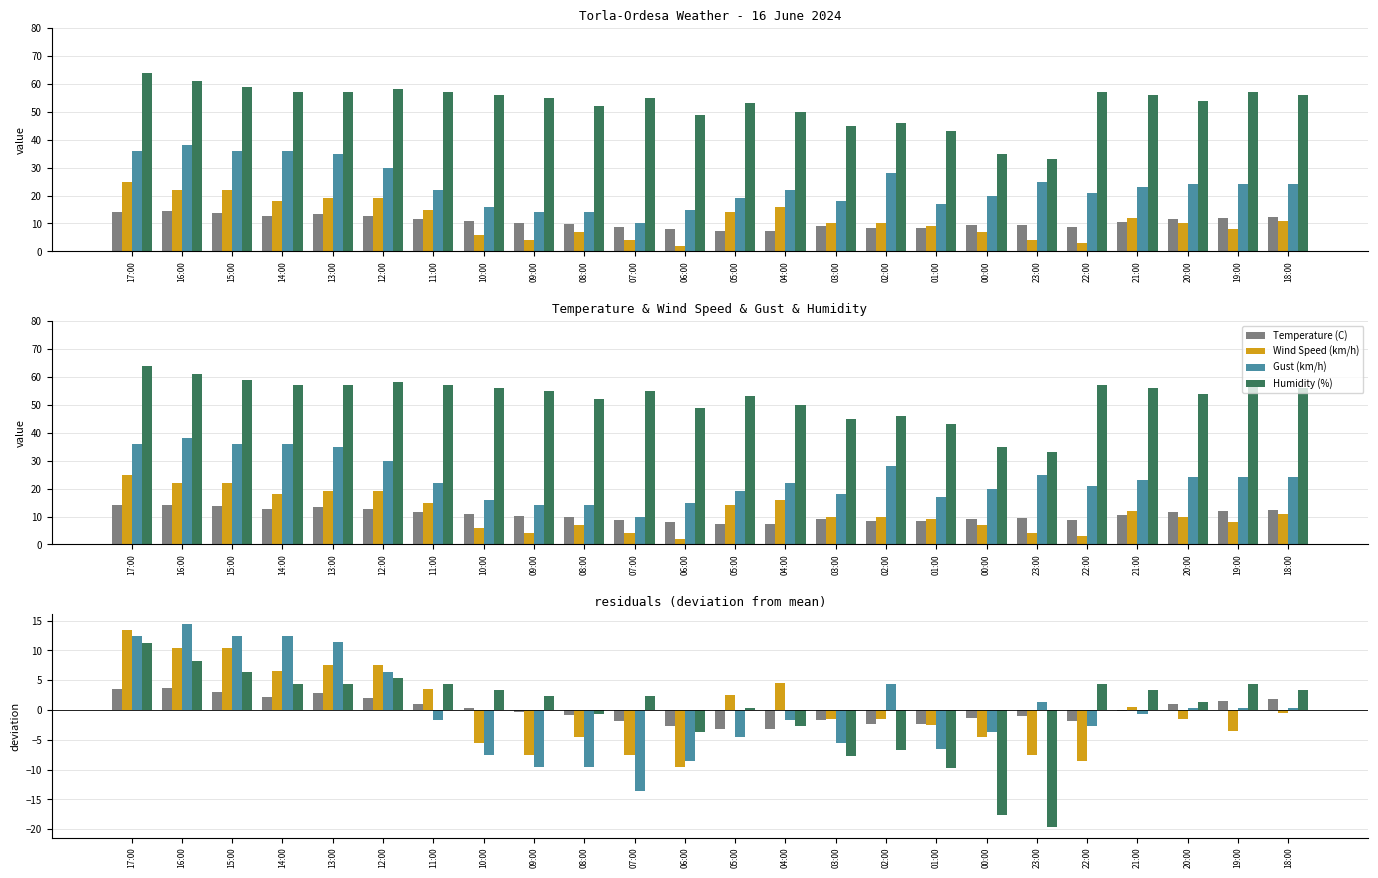

What is the minimum value shown in the chart?

-19.7